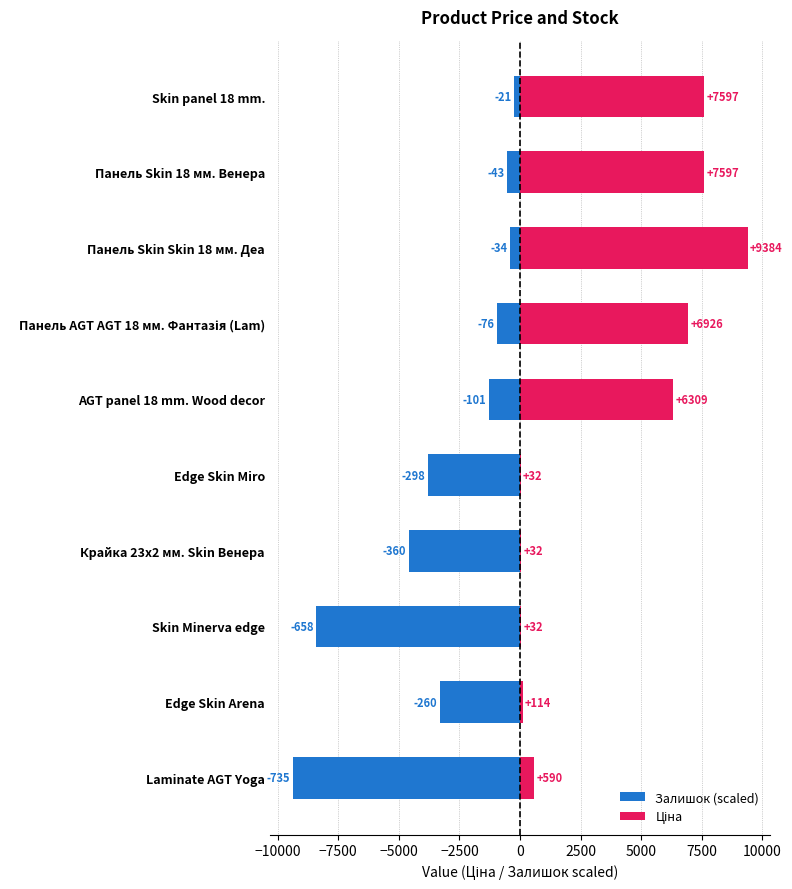

What is the greatest value displayed?

9384.0